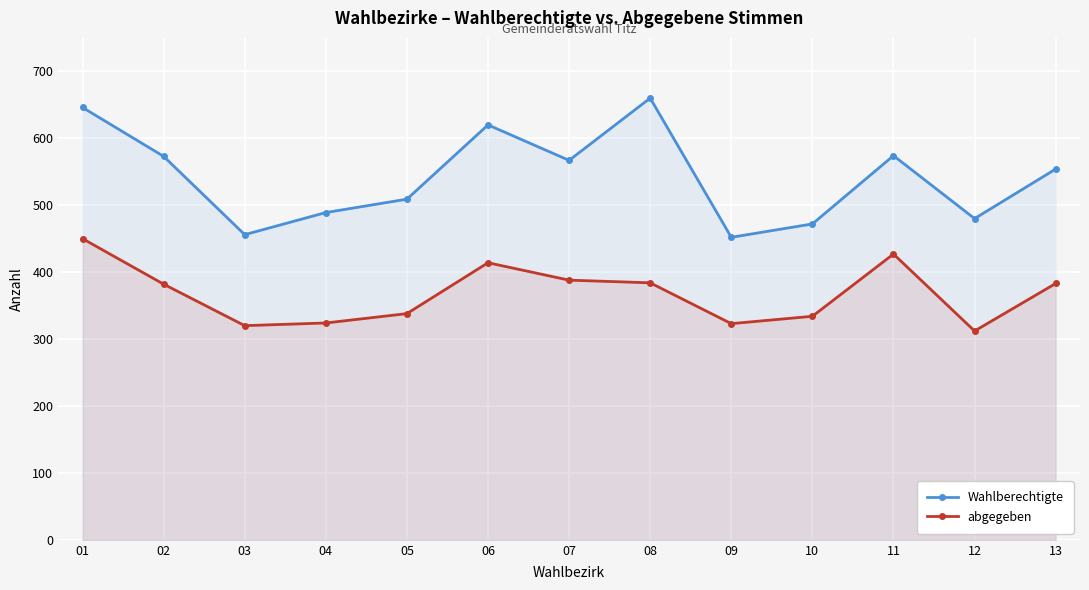

What is the maximum value shown in the chart?

660